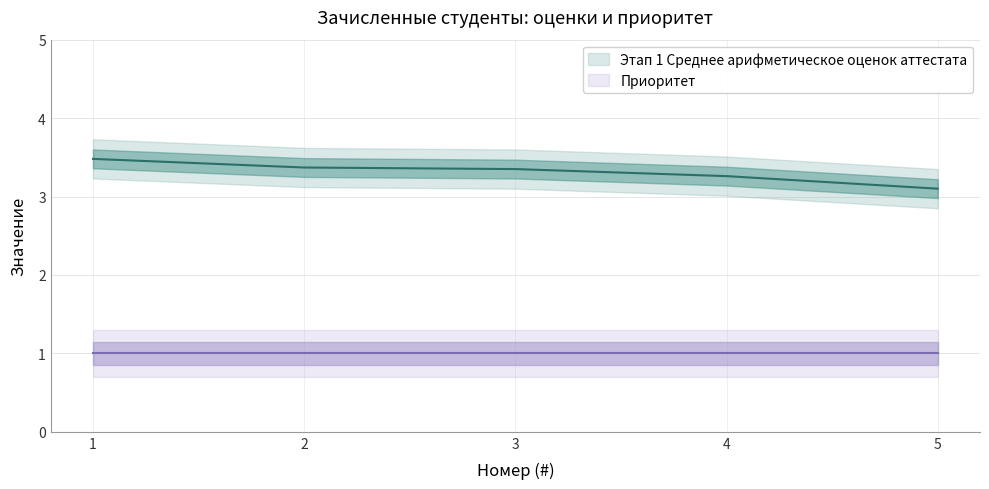

What is the value of the 5th point from the left?

3.1